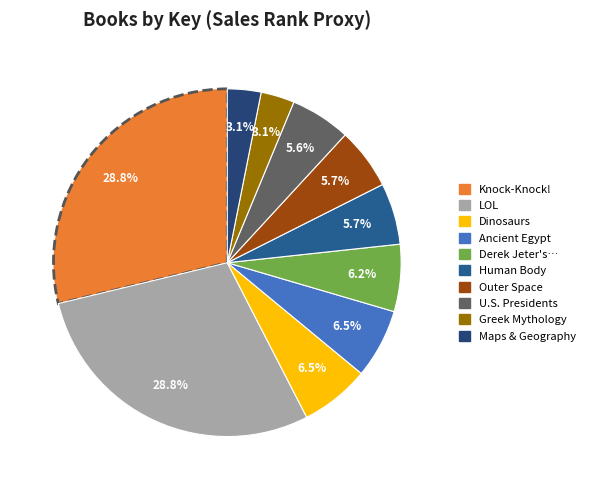

How many segments does this pie chart have?

10